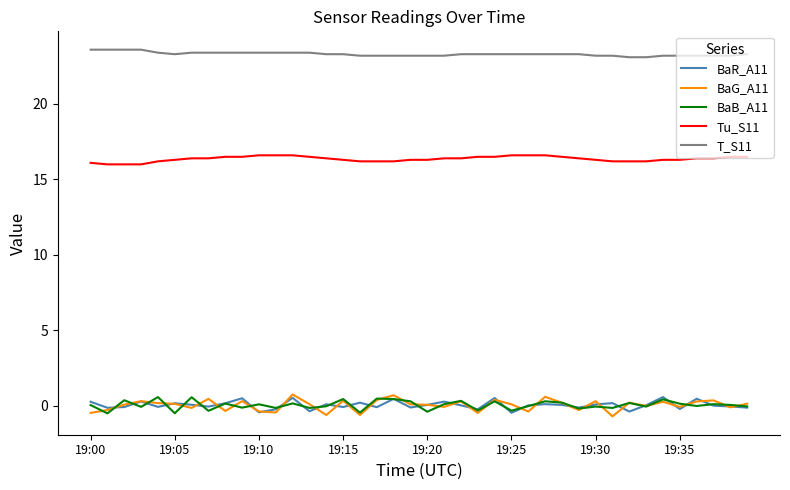

Which series has the largest total across all categories?

T_S11